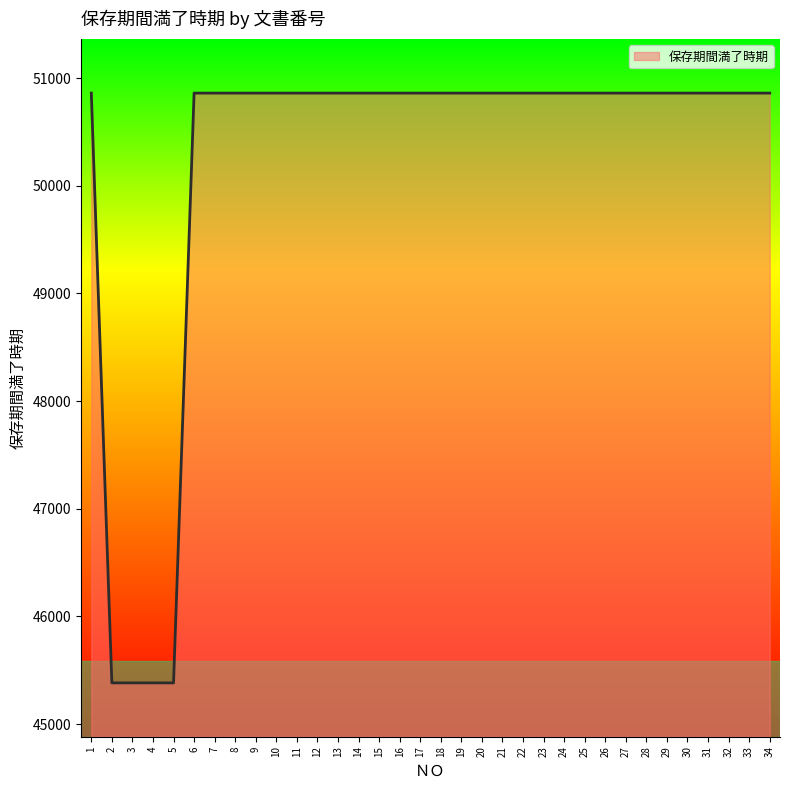

What is the minimum value shown in the chart?

45382